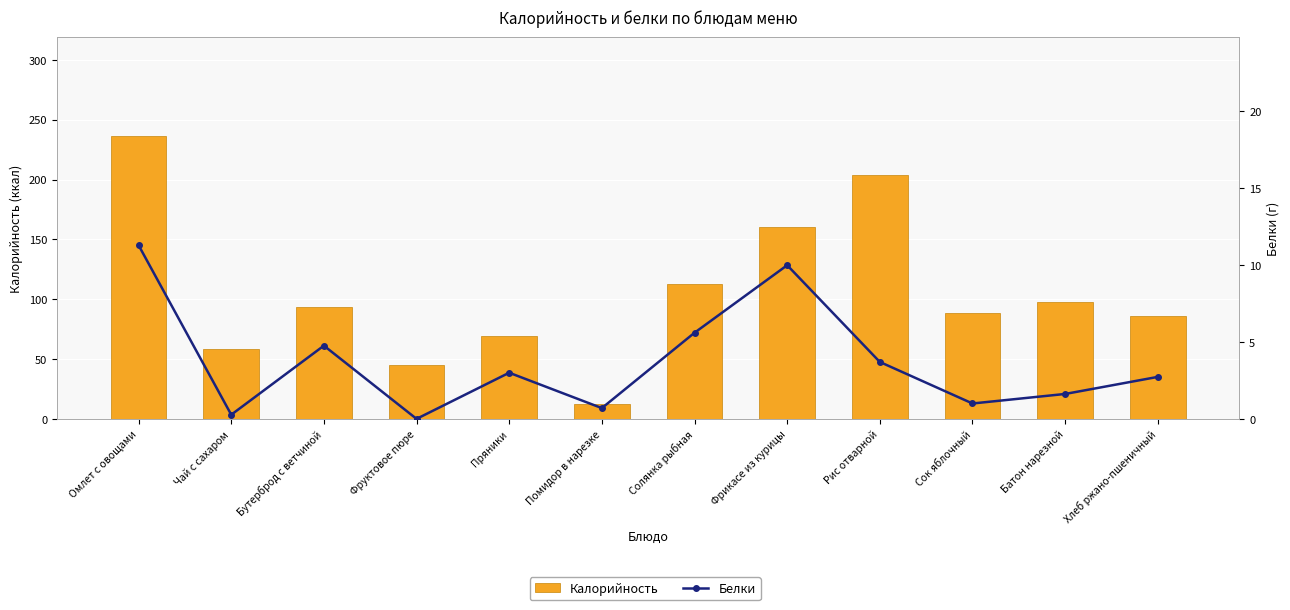

What is the approximate value of Белки at Помидор в нарезке?

0.7